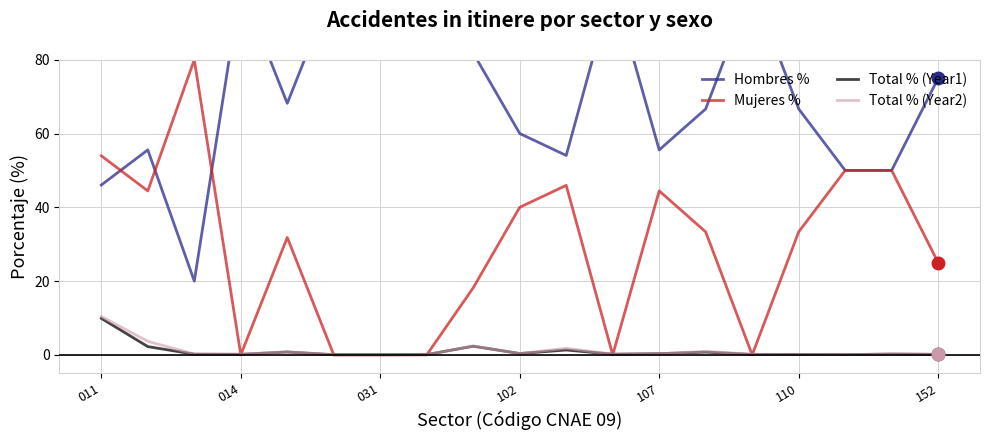

What is the maximum value for Total % (Year1)?

9.9